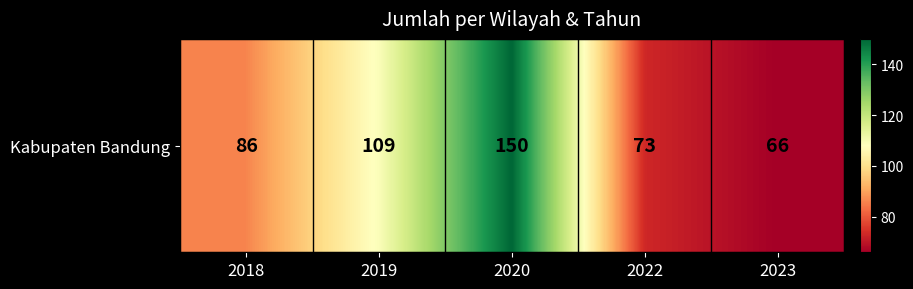

The chart shows a value of 28 at 2019. True or false?

False